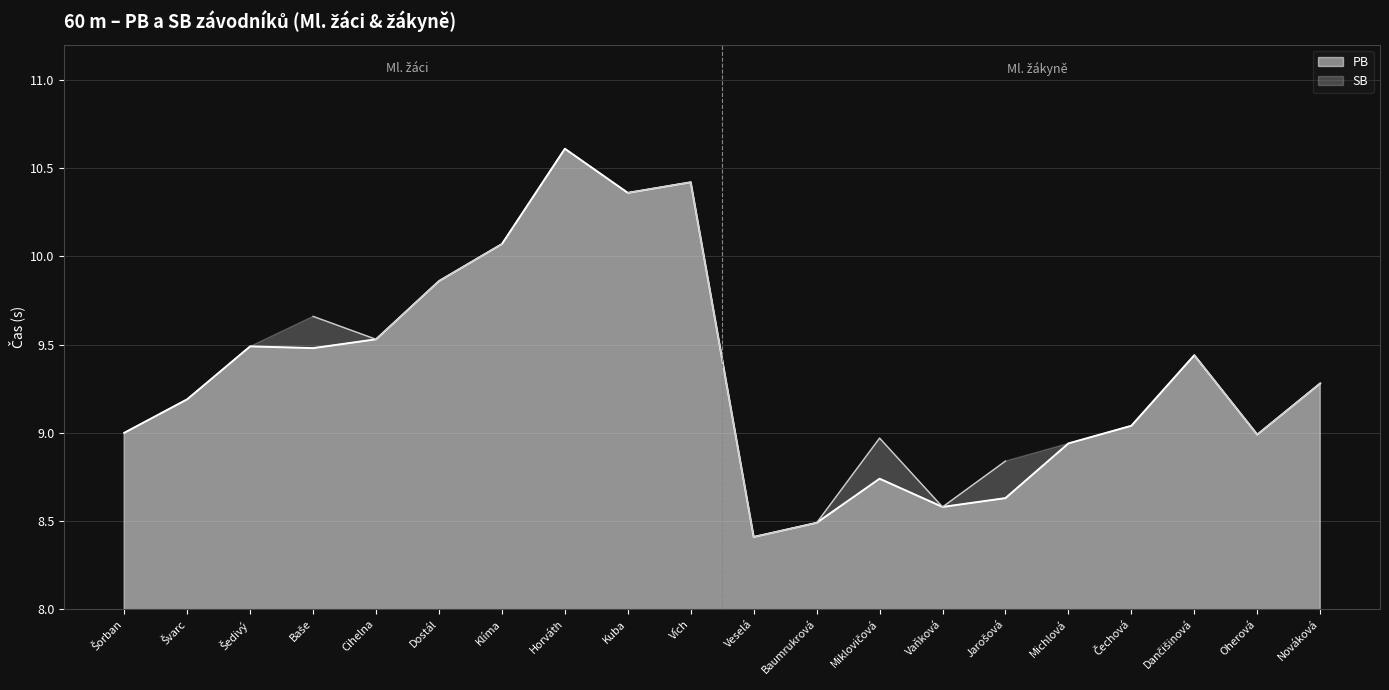

What is the label of the 1st point from the left?

Šorban